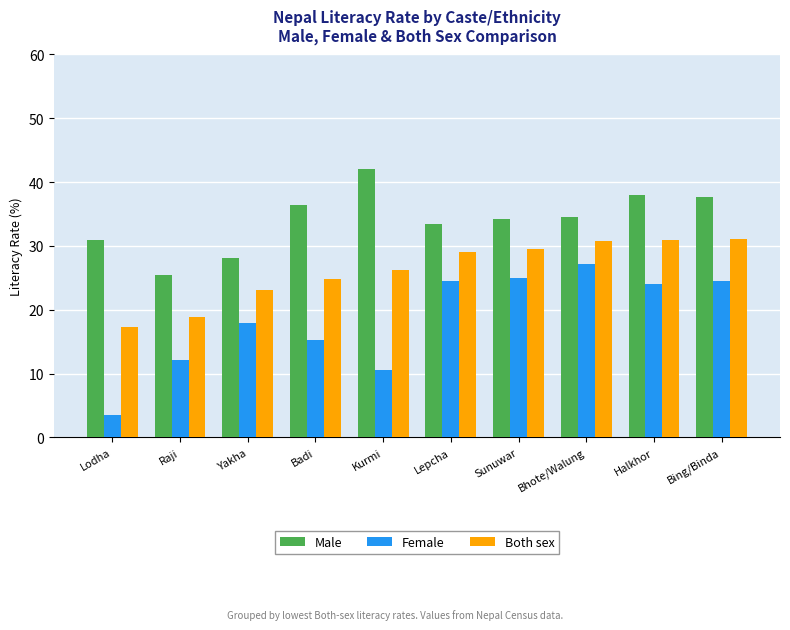

How many data points in Female are less than 24?

5